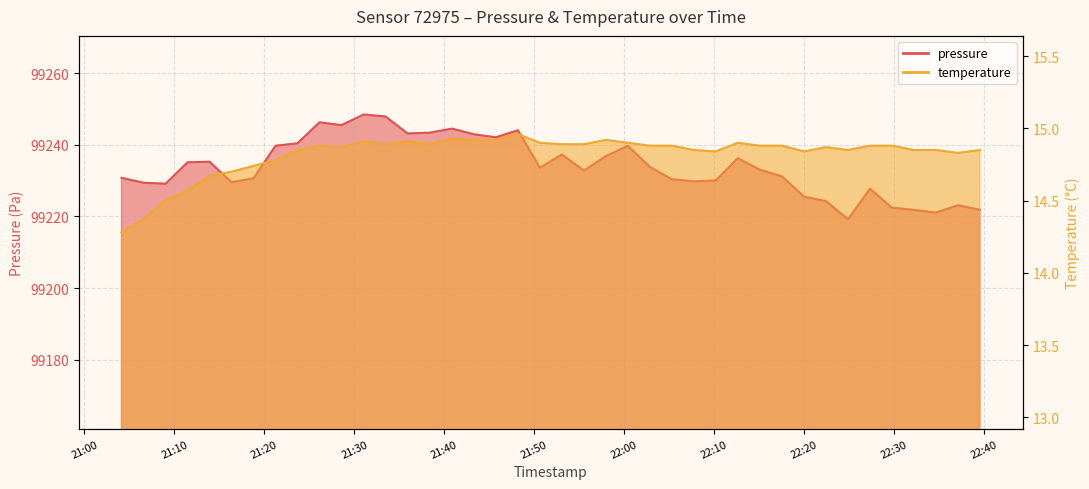

What are all the series names shown in the legend?

pressure, temperature